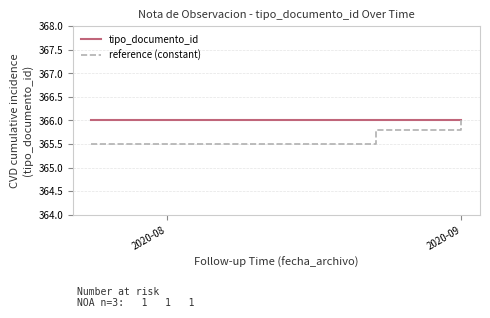

What is the maximum value for tipo_documento_id?

366.0